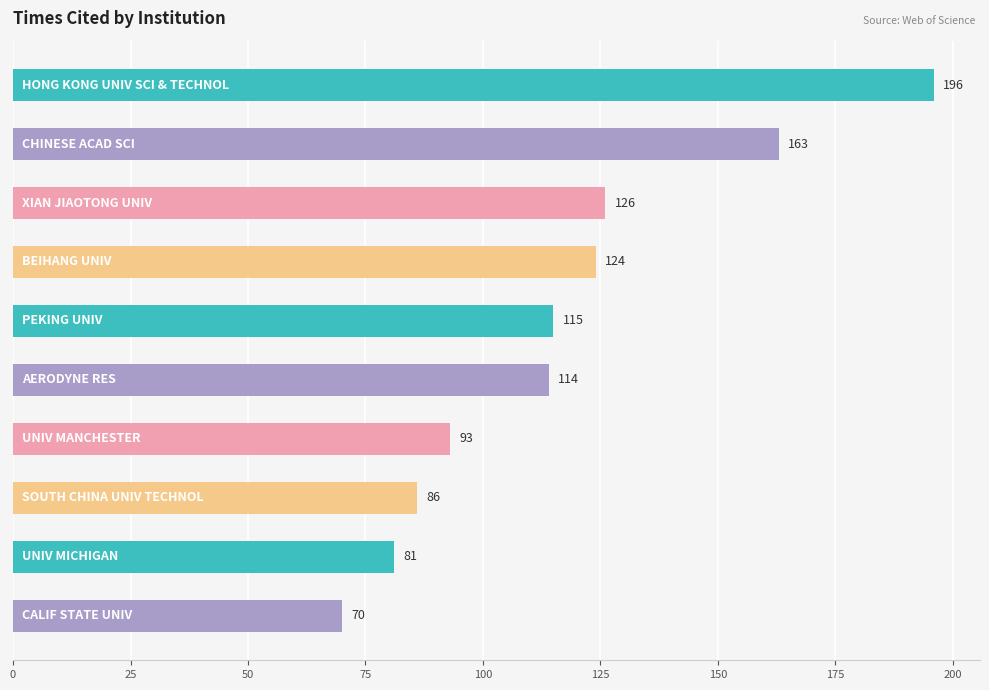

Reading top to bottom, list all the values displayed in this chart.

196	163	126	124	115	114	93	86	81	70